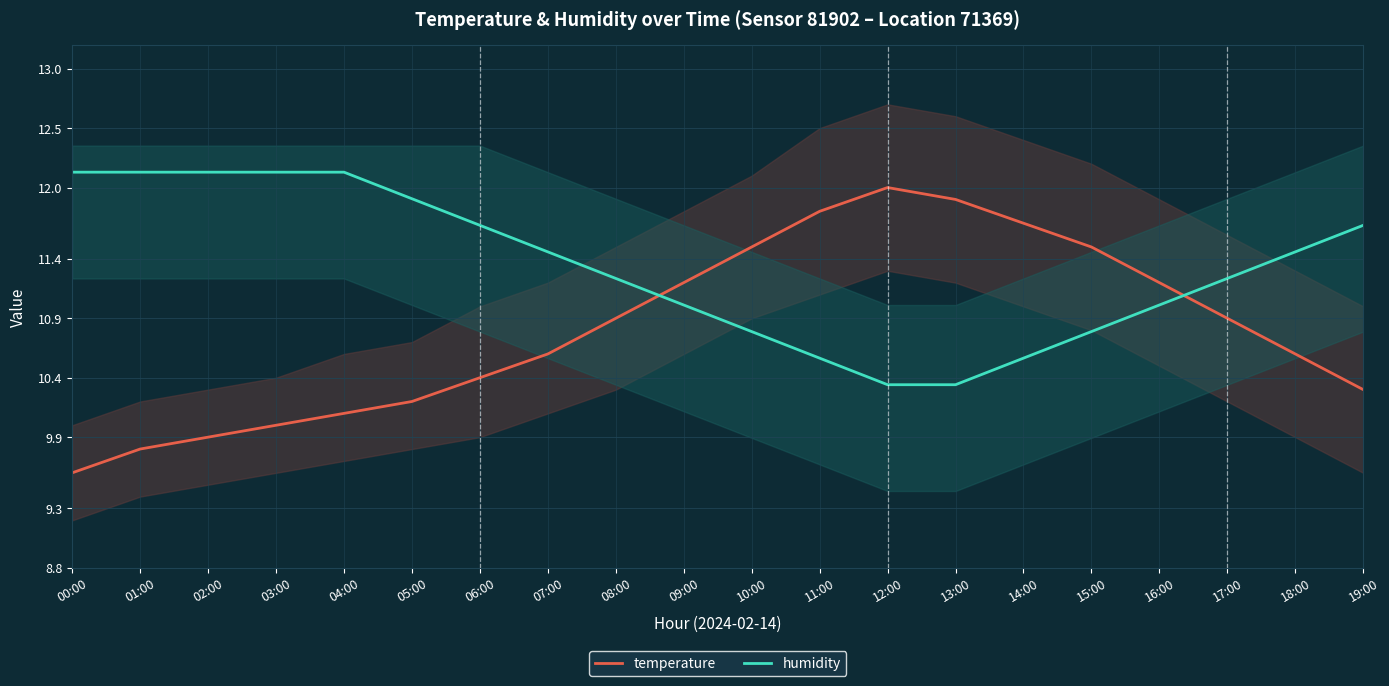

At which label does temperature first exceed 10?

04:00